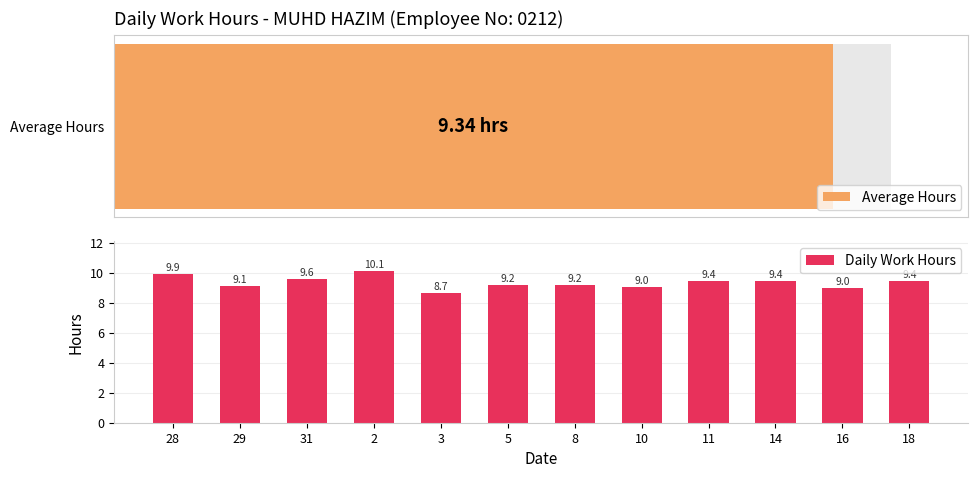

What is the change in value from 8 to 10?

-0.2